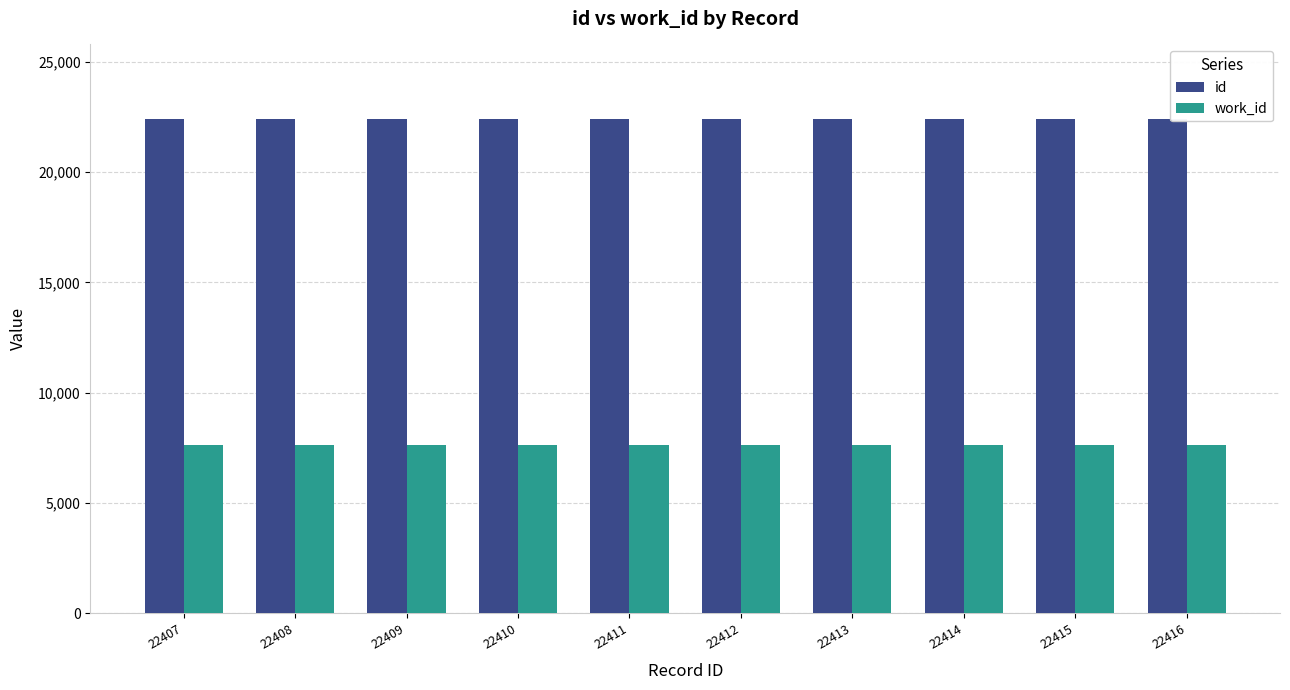

What is the spread (max minus min) of values at 22413?

14784